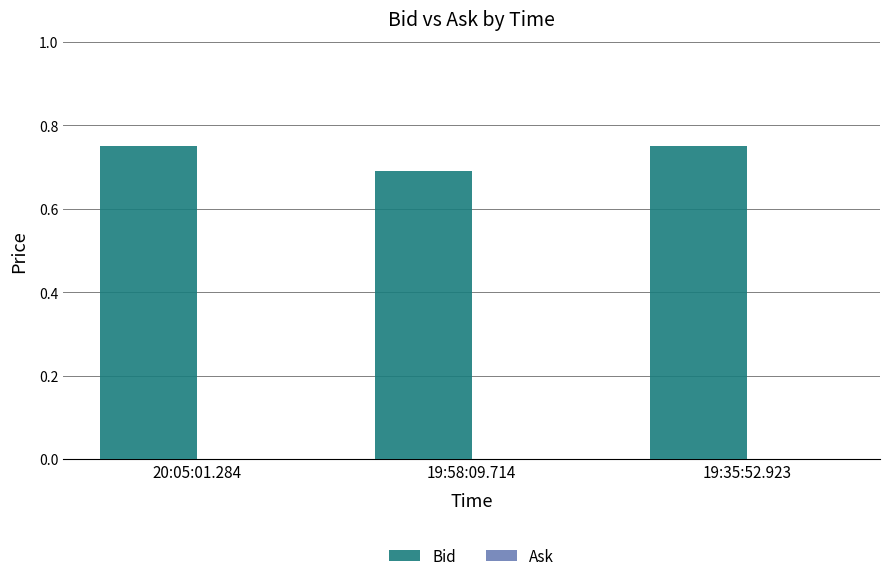

Is it true that the value at 20:05:01.284 is 1.2?

False